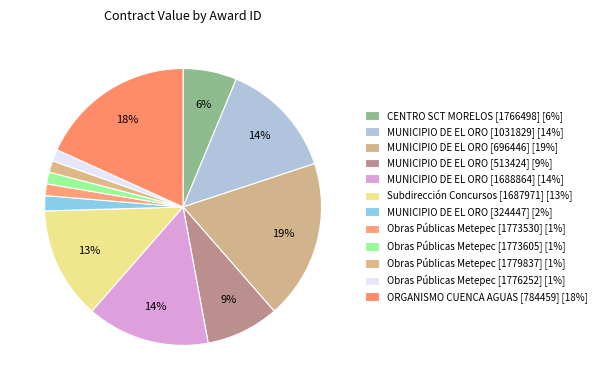

Count the number of slices in the pie.

12